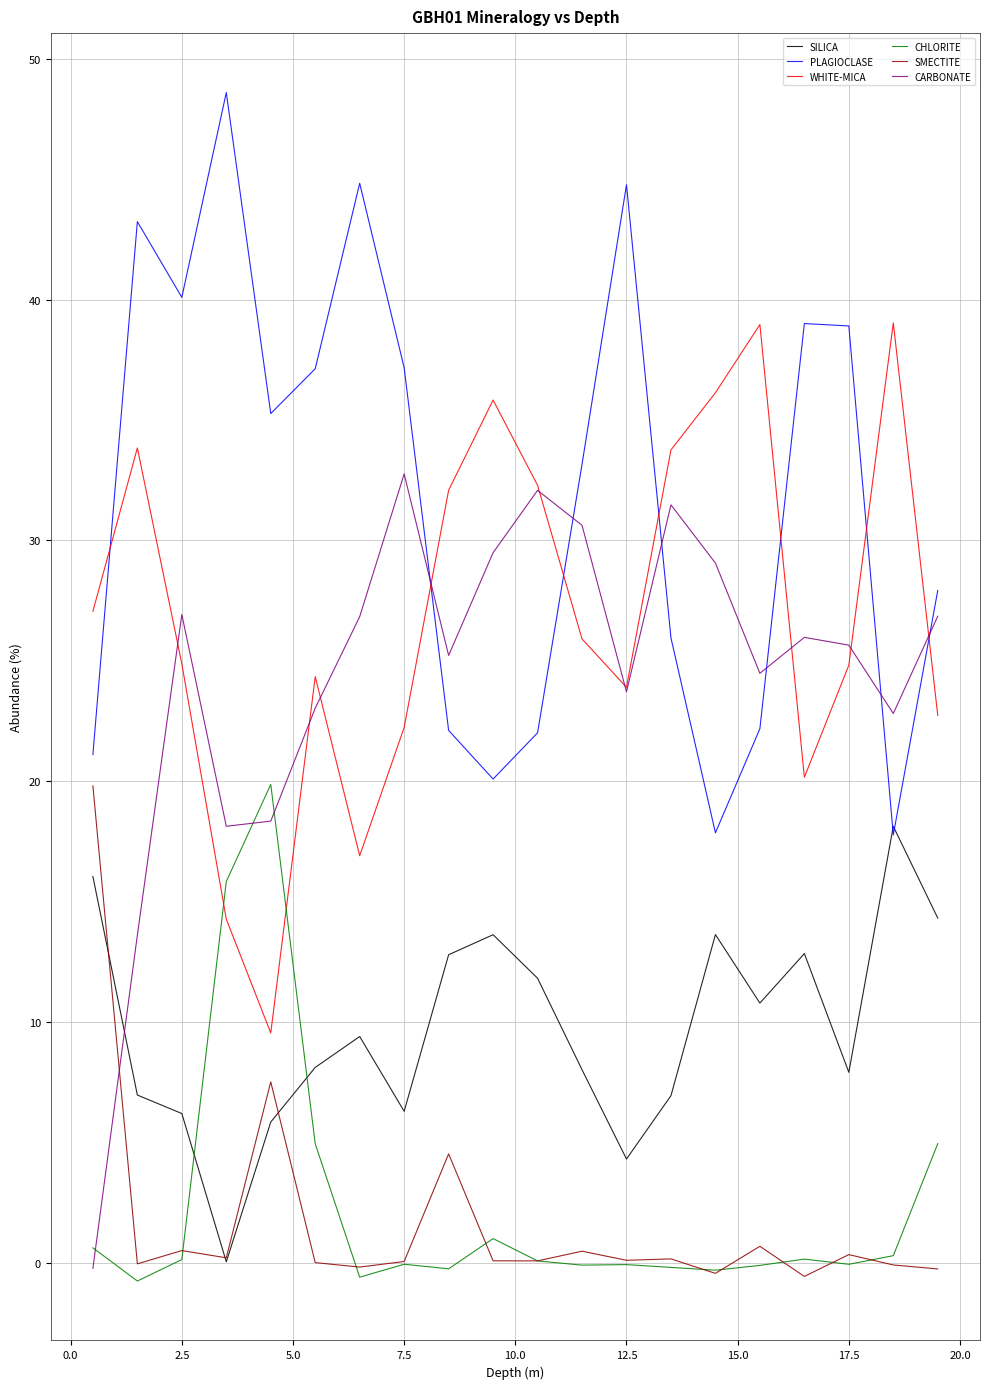

List the series in order of their peak value, lowest first.

SILICA, SMECTITE, CHLORITE, CARBONATE, WHITE-MICA, PLAGIOCLASE